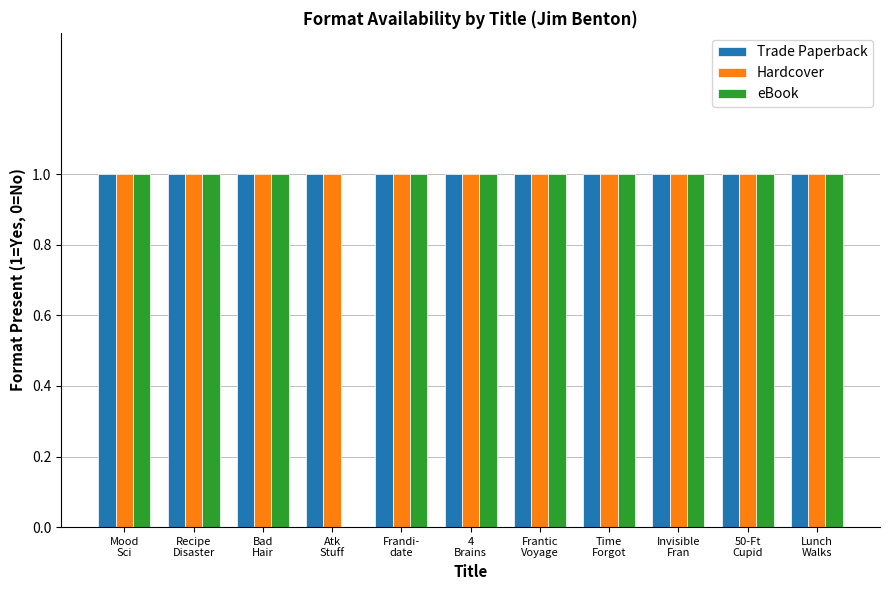

How many values in eBook are above zero?

10